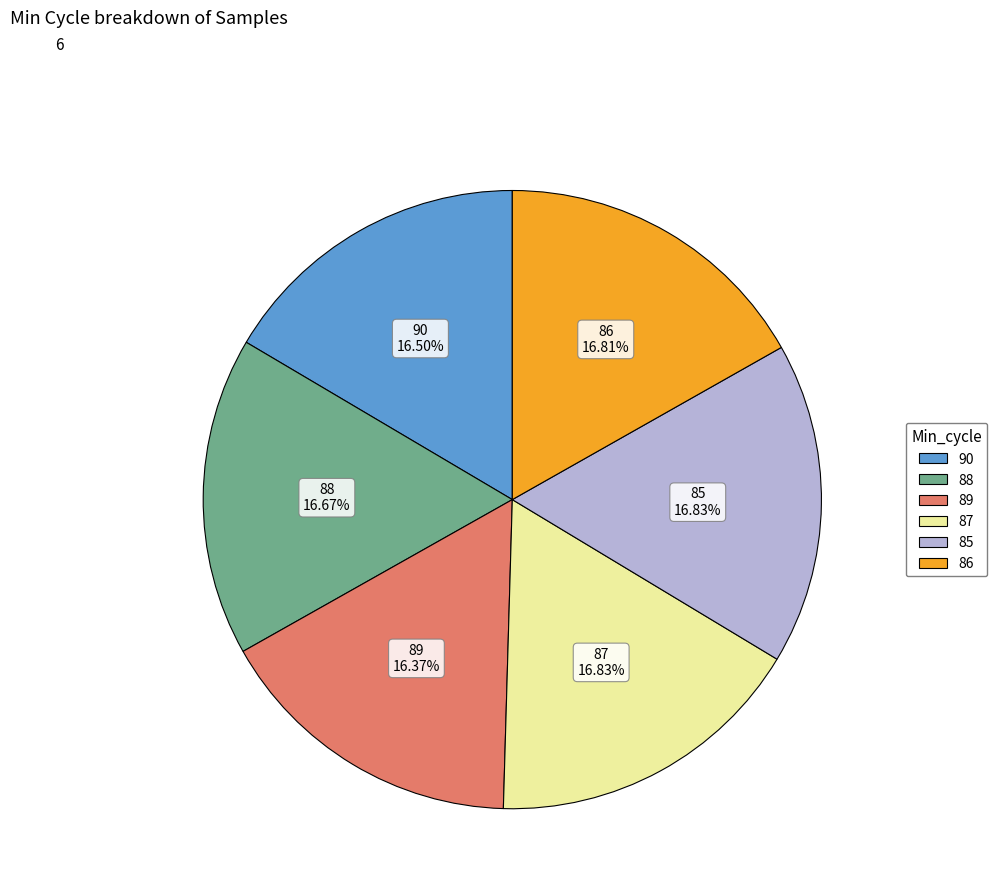

What is the ratio of the value at 85 to the value at 88?

1.0